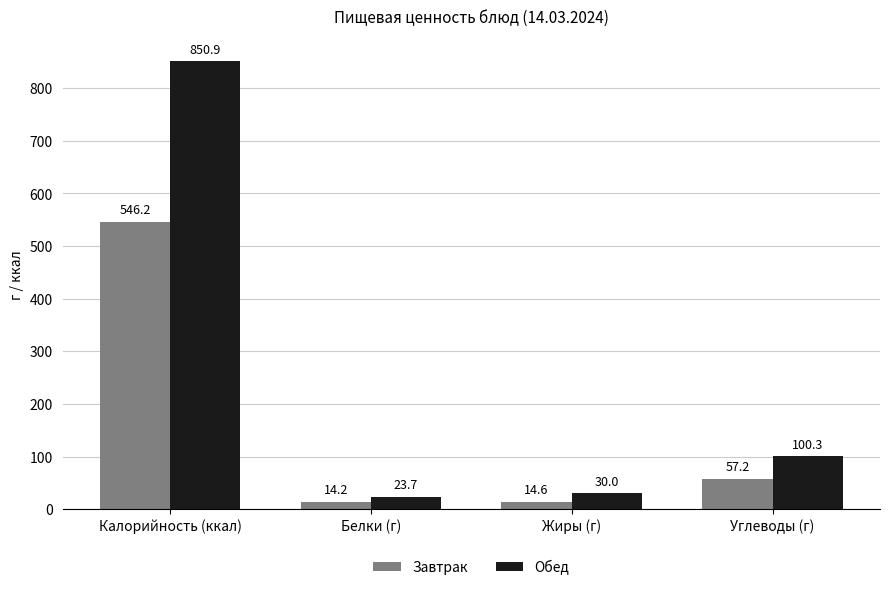

At which category is the sum across all series the highest?

Калорийность (ккал)